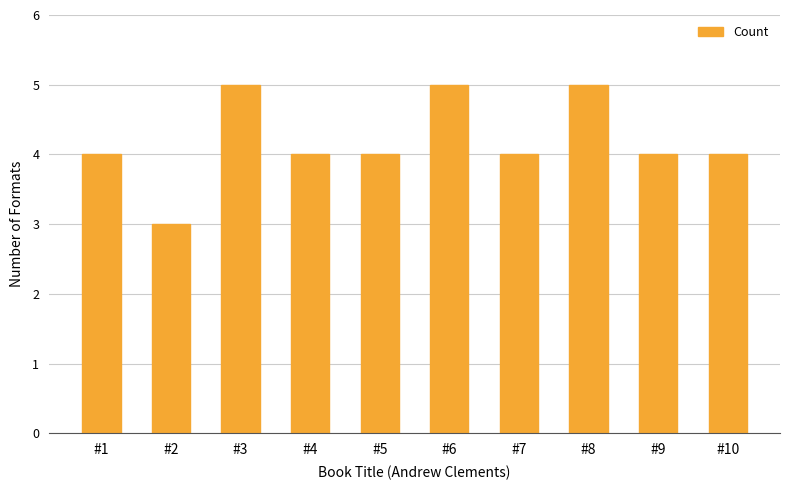

Is it true that the value at #9 is 6?

False